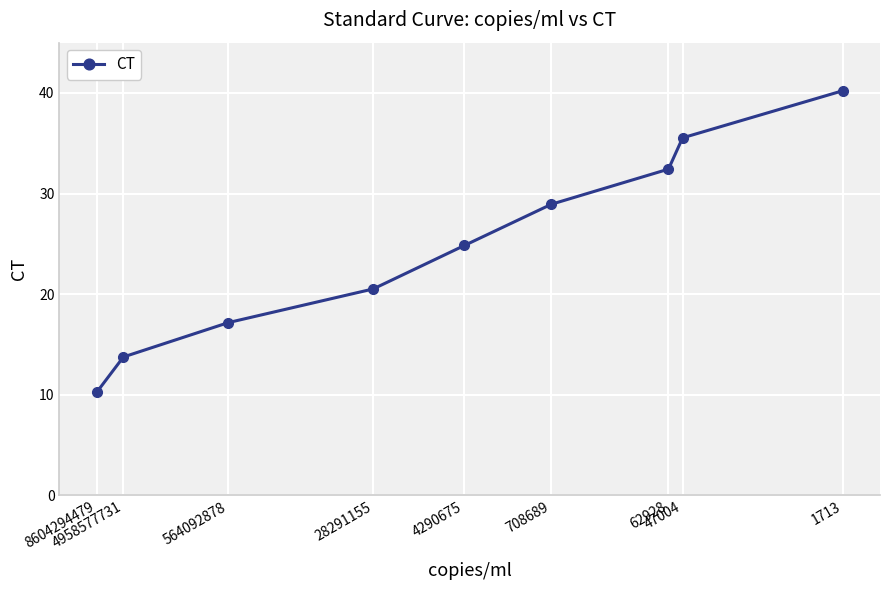

Count the number of categories in the chart.

9